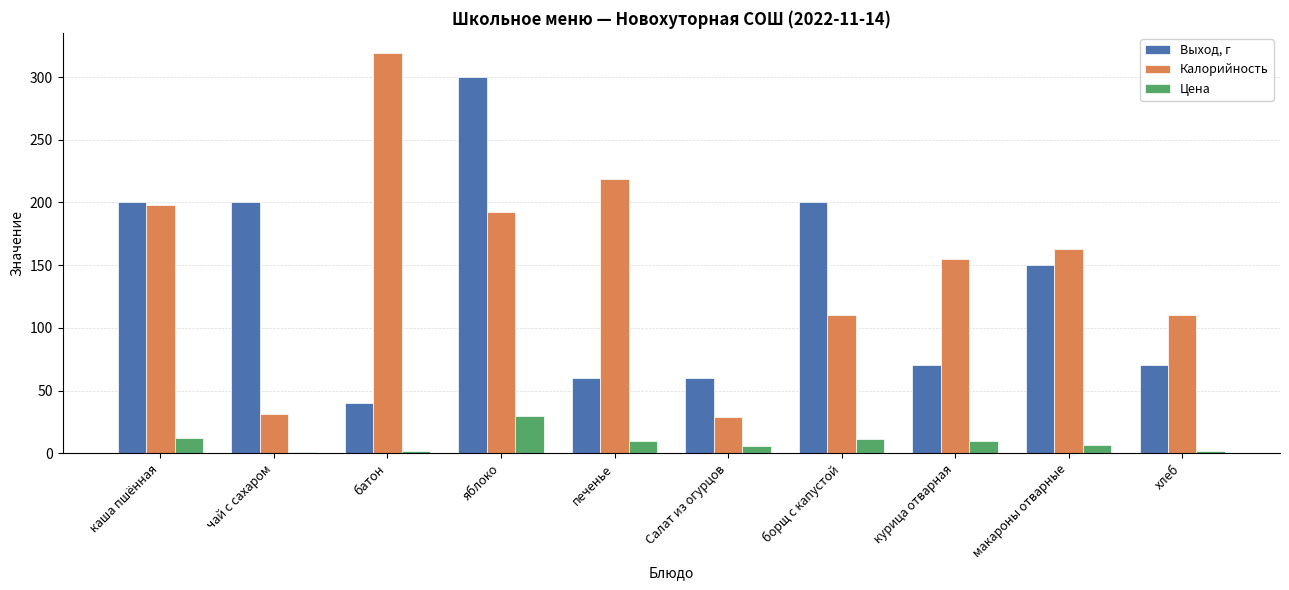

Which series changed the most between яблоко and Салат из огурцов?

Выход, г